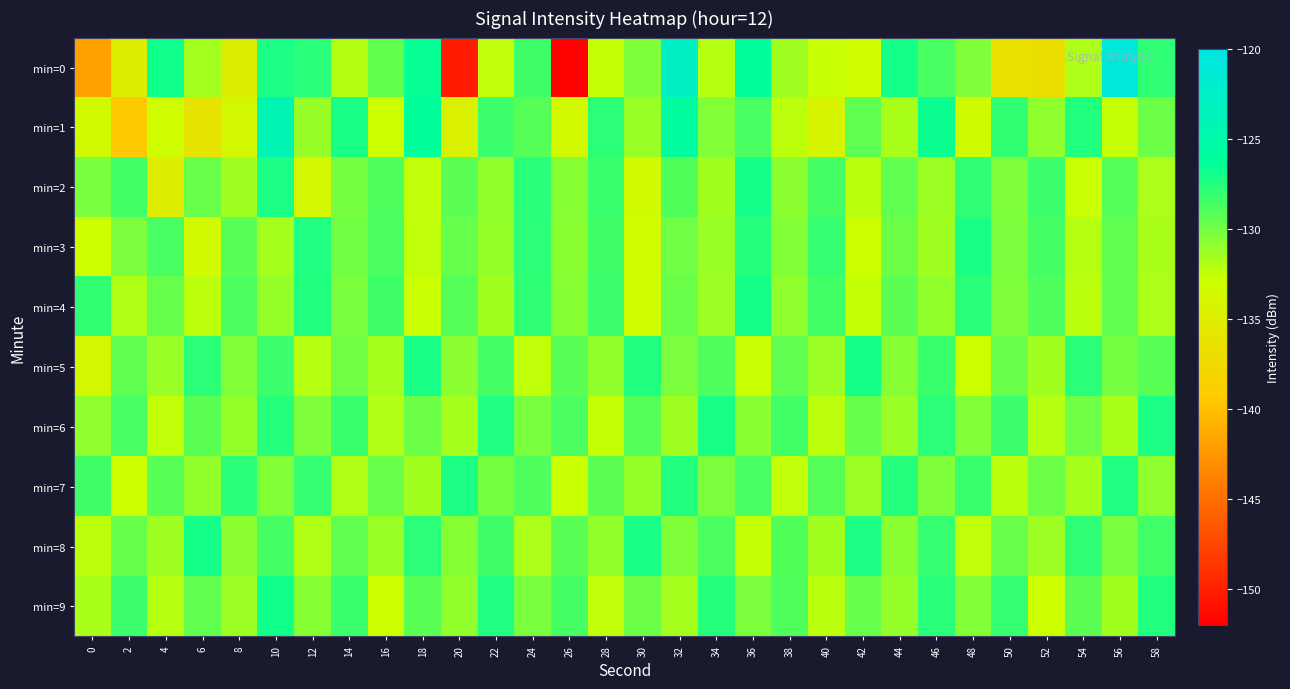

At which category is the sum across all series the highest?

10